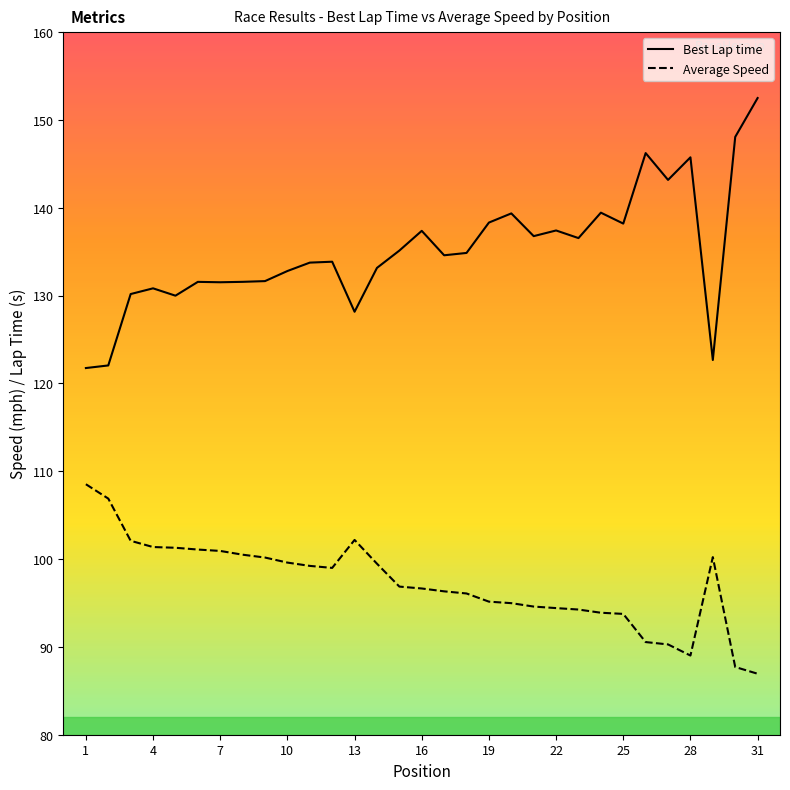

True or false: Best Lap time and Average Speed cross at least once.

False